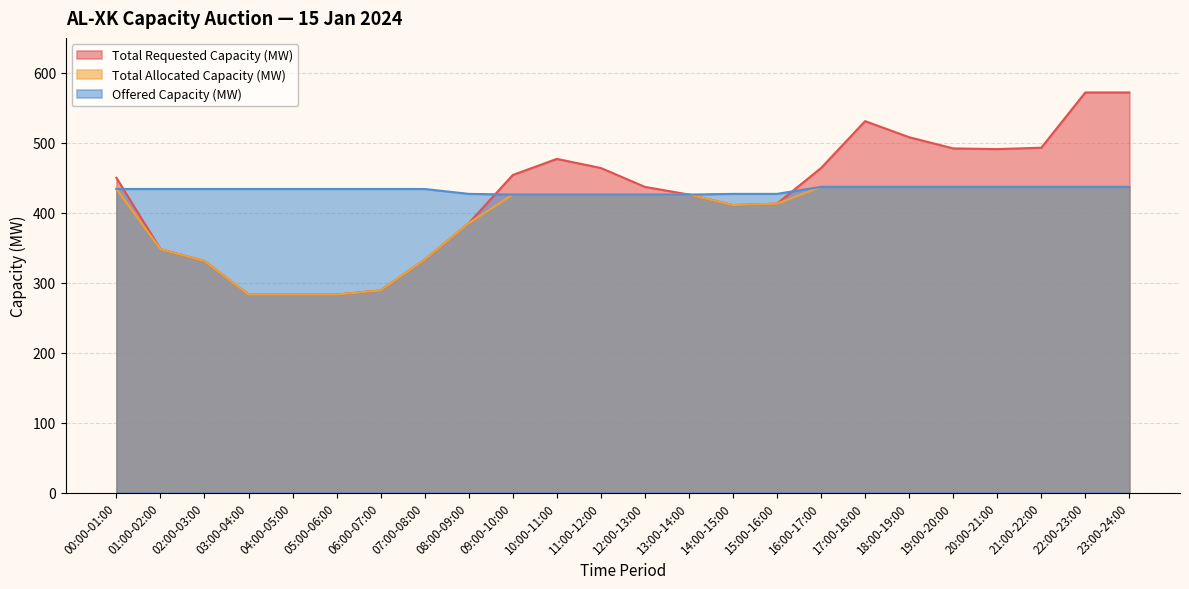

List the labels in order of Total Requested Capacity (MW) value, smallest first.

03:00-04:00, 04:00-05:00, 05:00-06:00, 06:00-07:00, 02:00-03:00, 07:00-08:00, 01:00-02:00, 08:00-09:00, 14:00-15:00, 15:00-16:00, 13:00-14:00, 12:00-13:00, 00:00-01:00, 09:00-10:00, 11:00-12:00, 16:00-17:00, 10:00-11:00, 20:00-21:00, 19:00-20:00, 21:00-22:00, 18:00-19:00, 17:00-18:00, 22:00-23:00, 23:00-24:00